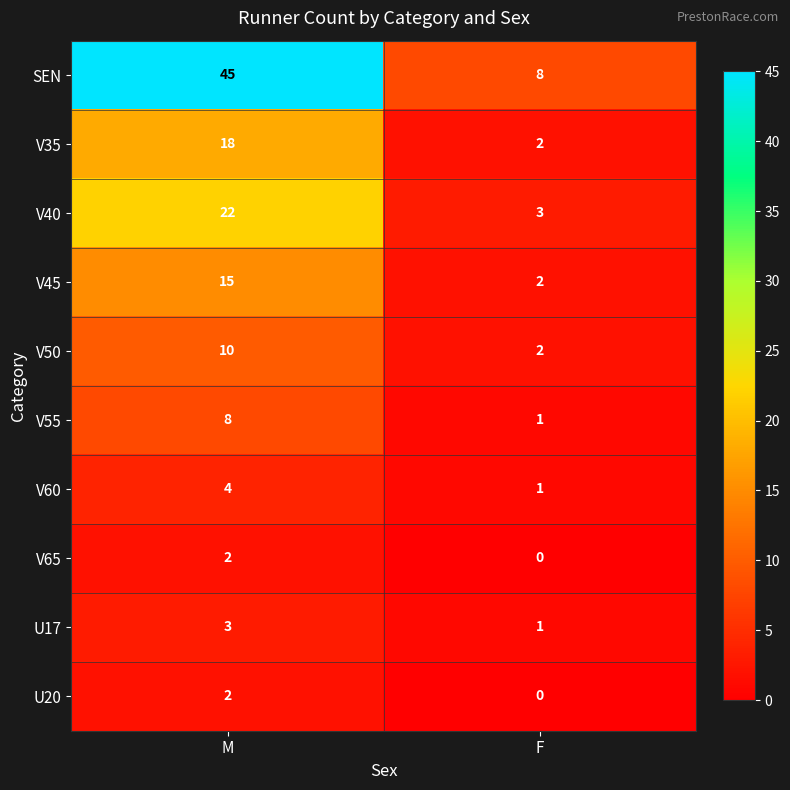

Reading left to right, list all the values displayed in this chart.

SEN: 45	8
V35: 18	2
V40: 22	3
V45: 15	2
V50: 10	2
V55: 8	1
V60: 4	1
V65: 2	0
U17: 3	1
U20: 2	0